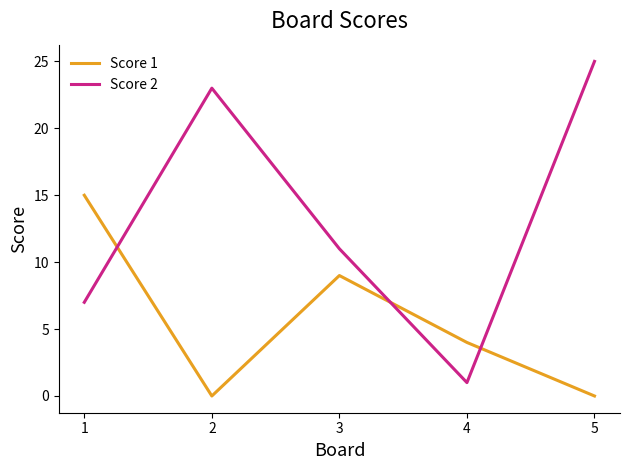

Is this an area chart (filled region under the line)?

No